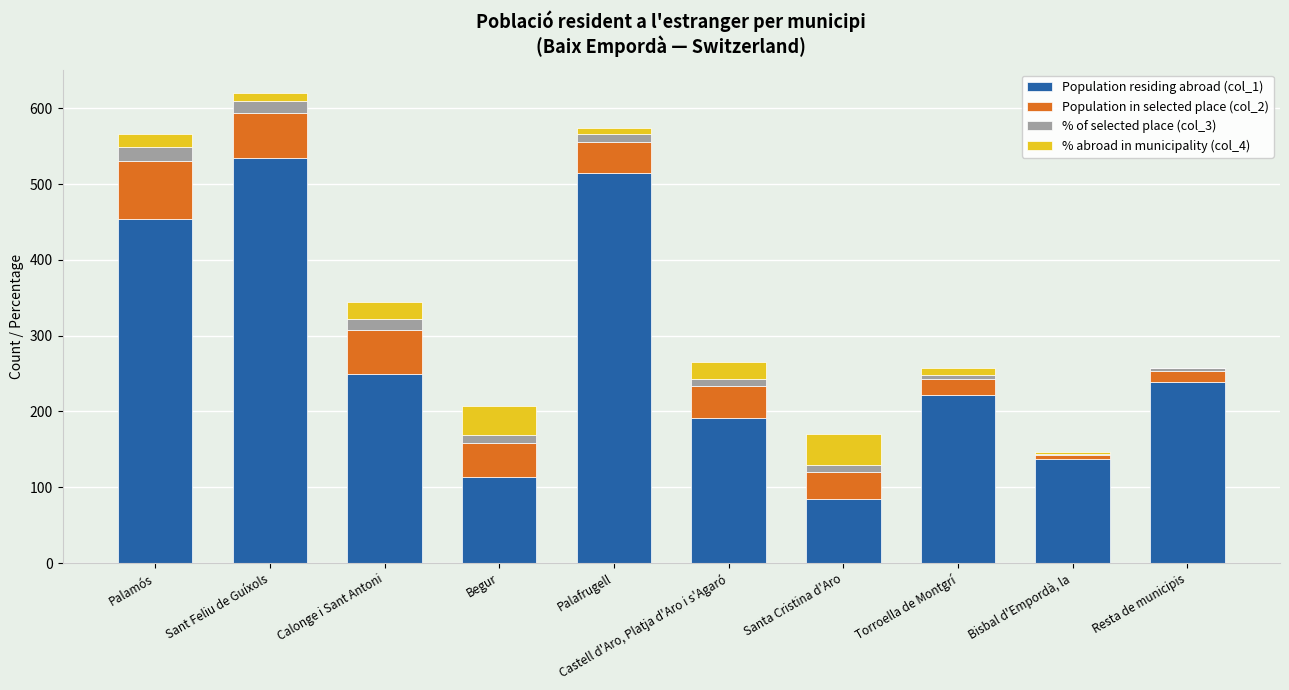

How many series are shown in this chart?

4